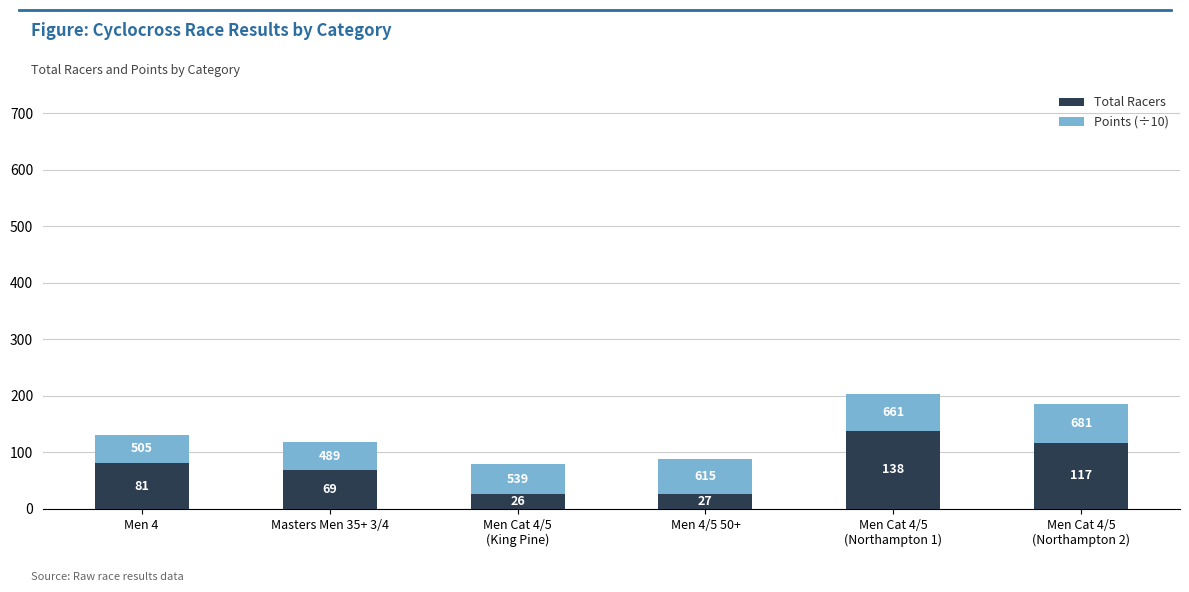

What is the difference between the maximum and second lowest values in the Total Racers series?

111.0